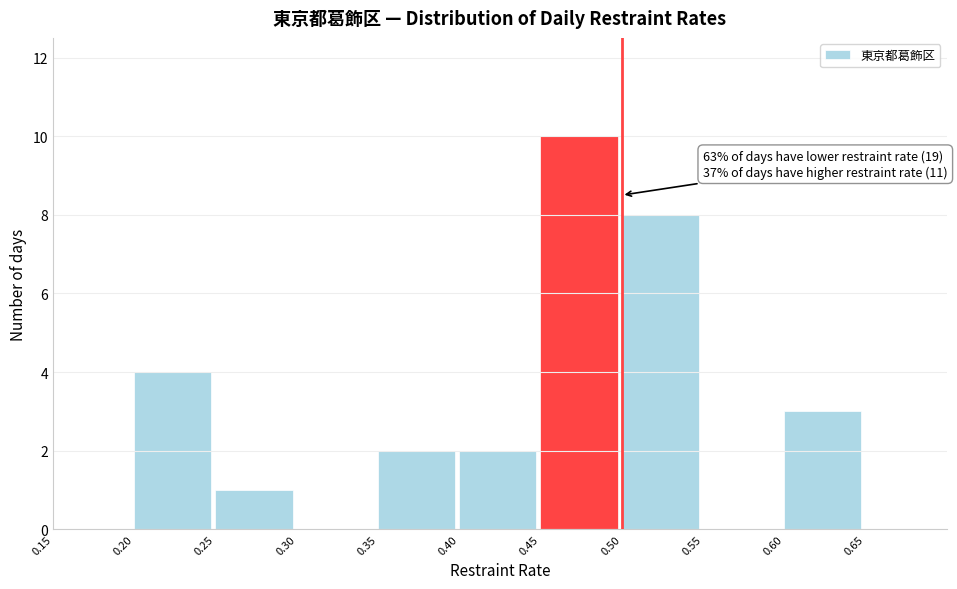

Over which range of the x-axis is the bar tallest?

0.45 to 0.50